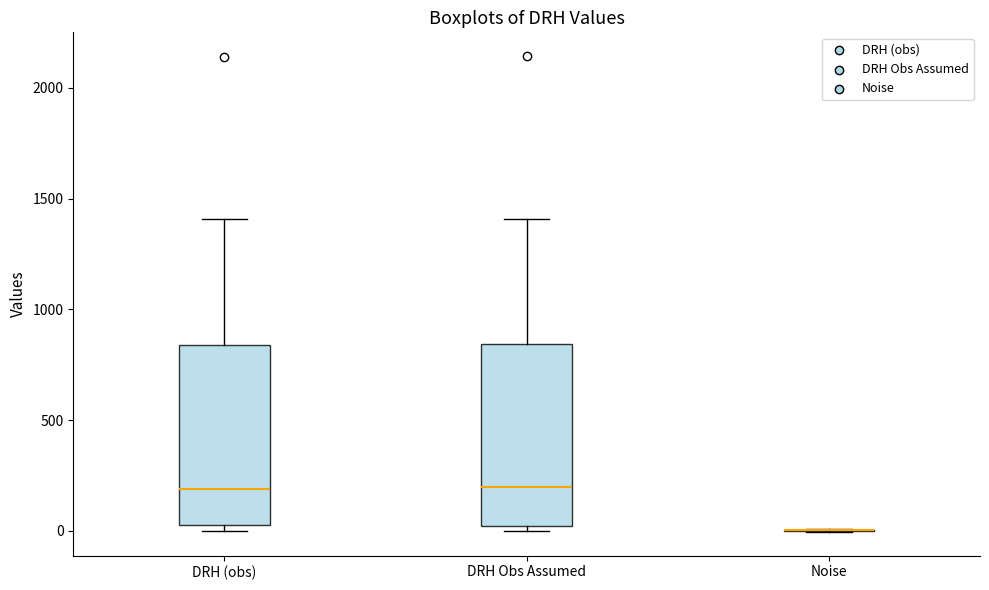

Reading left to right, read every box against the y-axis: the position of its median line, the range the box covers, and the ends of its whiskers. The values are not printed on the chart, so give them approximately, as read against the axis.

DRH (obs): median 200, box 0 to 850, whiskers 0 (just below the box's lower edge) to 1400
DRH Obs Assumed: median 200, box 0 to 850, whiskers 0 (just below the box's lower edge) to 1400
Noise: box collapsed to a line at 0, whiskers 0 to 0